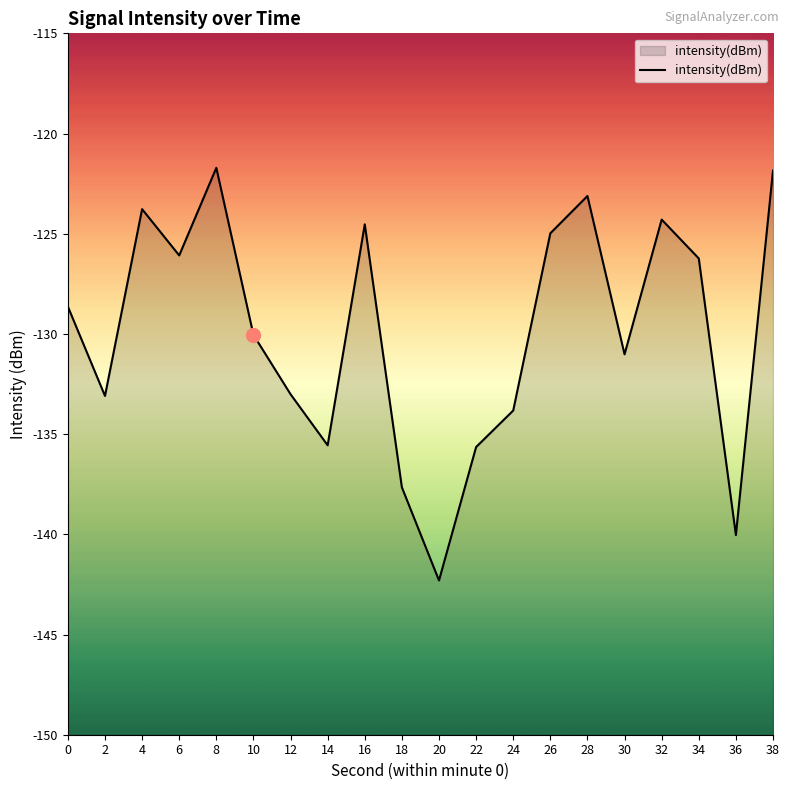

How many distinct data groups are displayed?

1